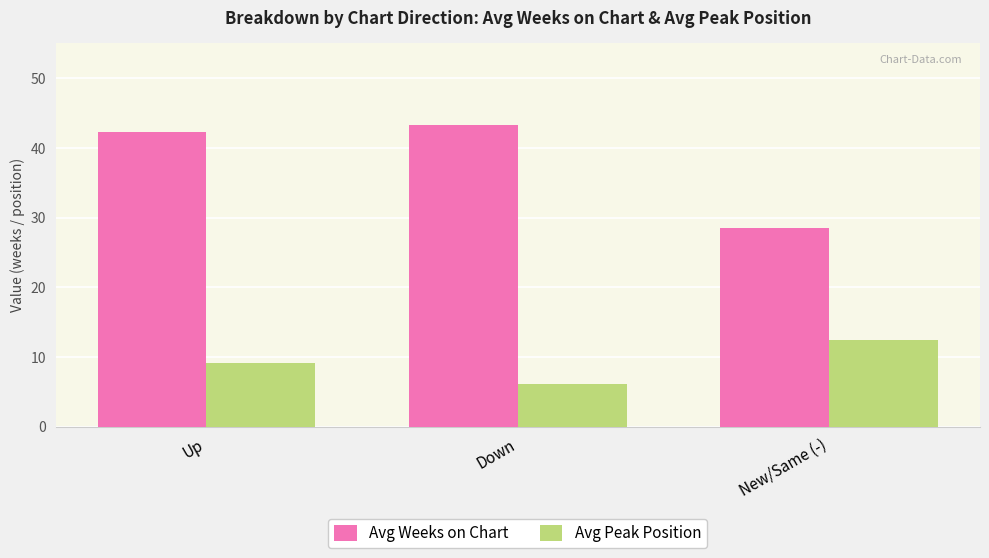

What value does the Avg Weeks on Chart series have at New/Same (-)?

28.5